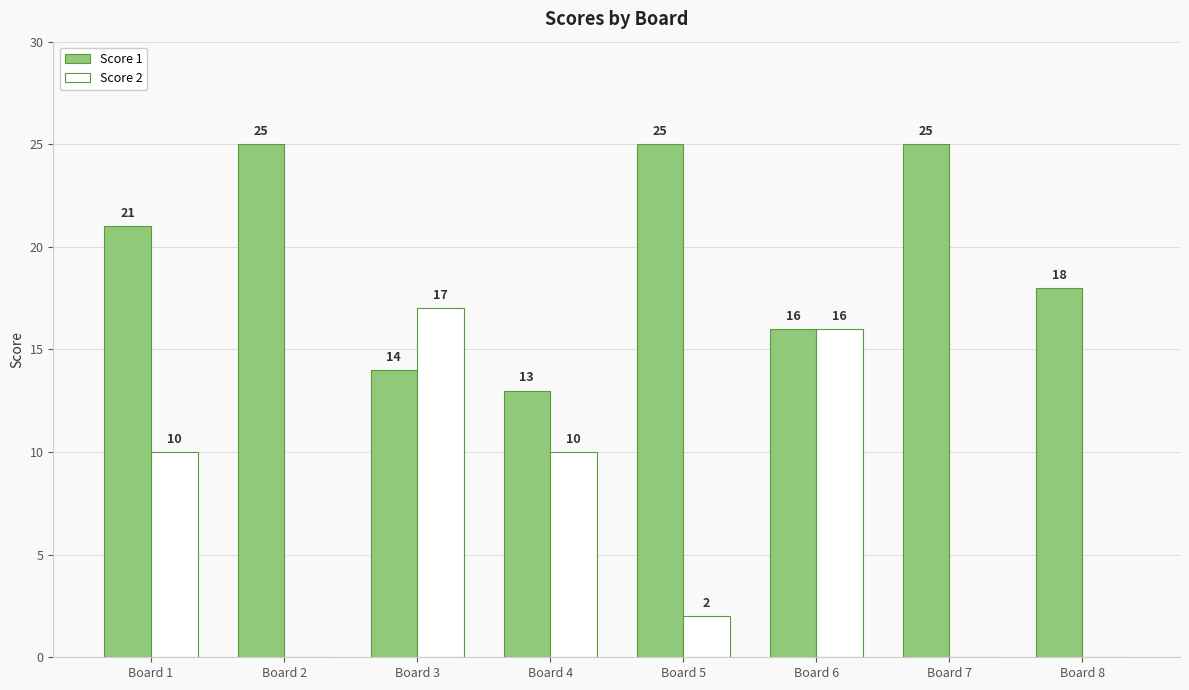

What is the highest value of the Score 1 series?

25